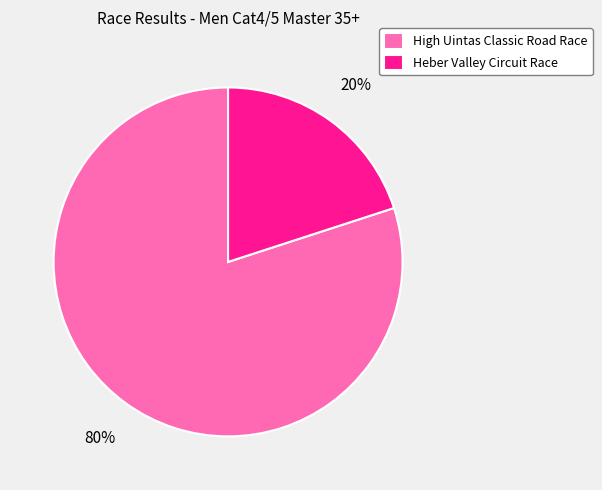

Which slice represents more than half of the pie?

High Uintas Classic Road Race